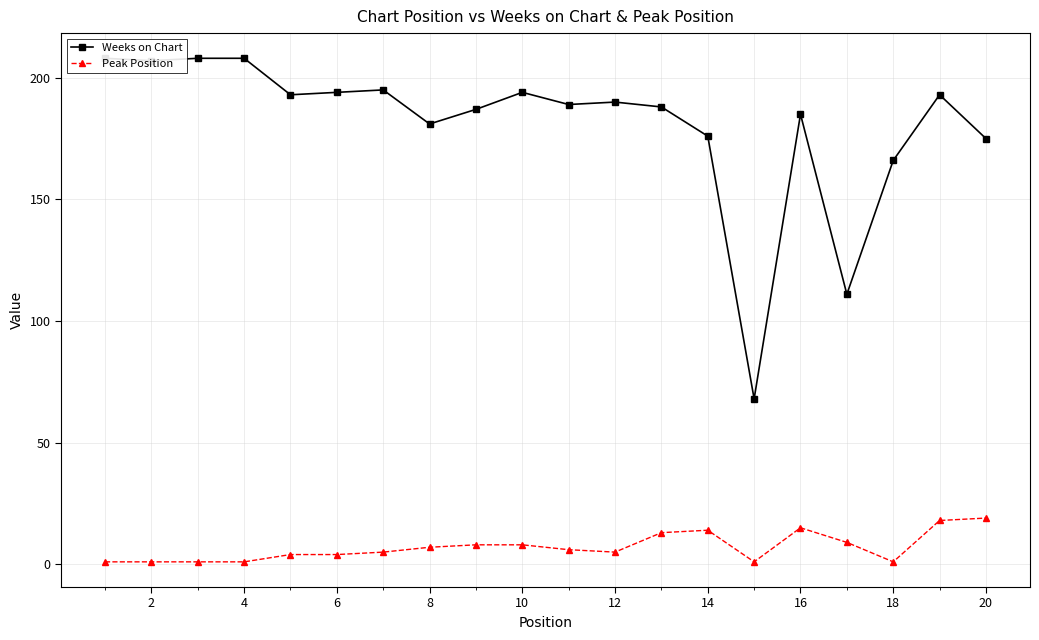

What is the difference between the second highest and minimum values in the Peak Position series?

17